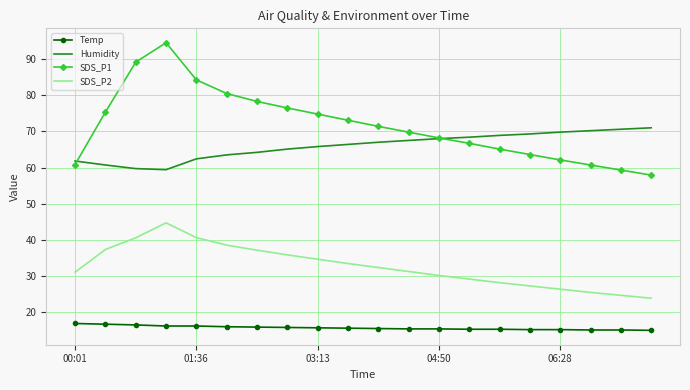

True or false: SDS_P2 and SDS_P1 intersect in this chart.

False